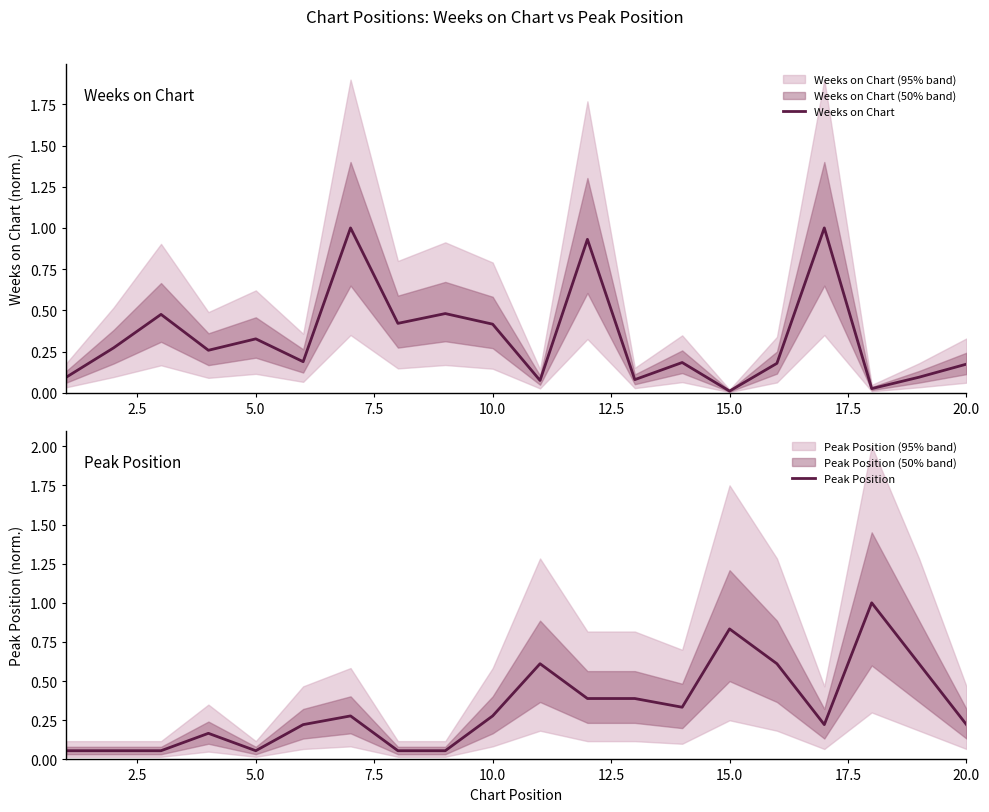

How many series are shown in this chart?

2